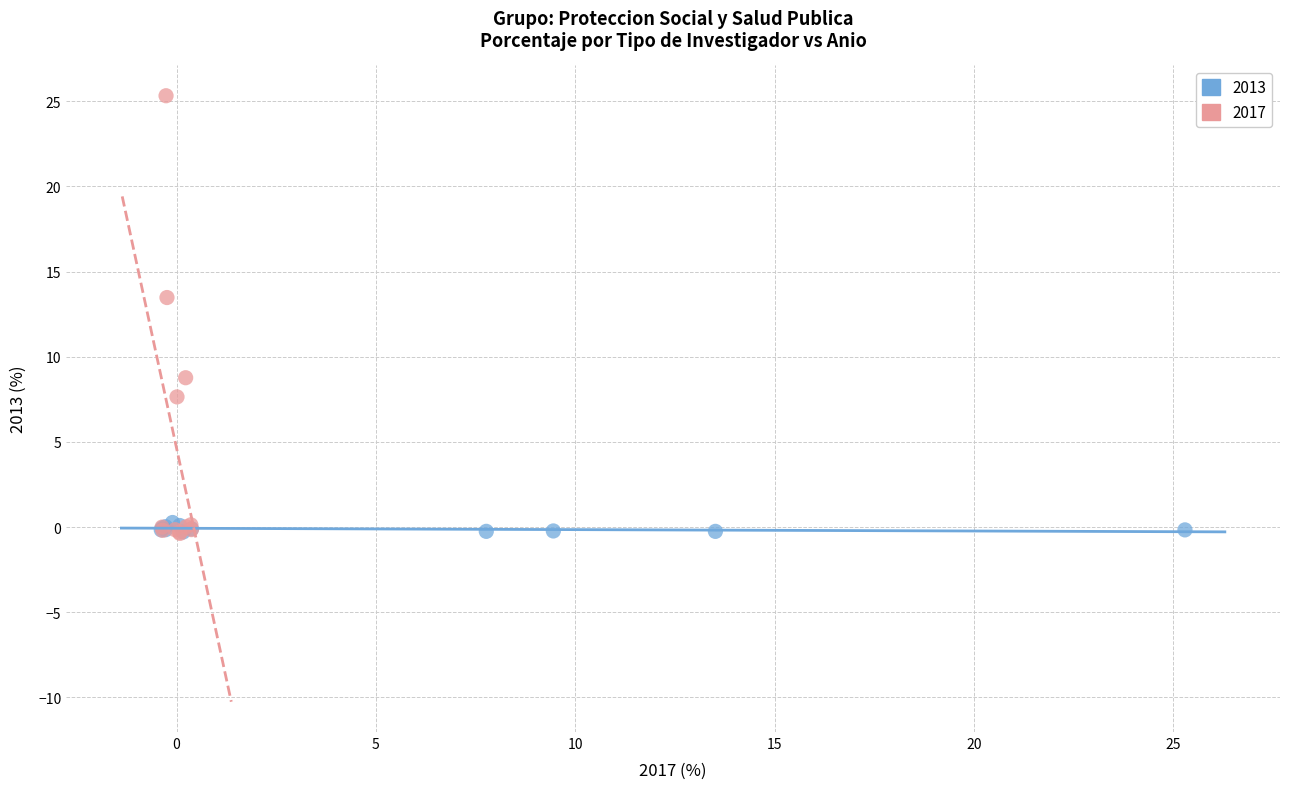

Which series contains the highest Y value?

2017